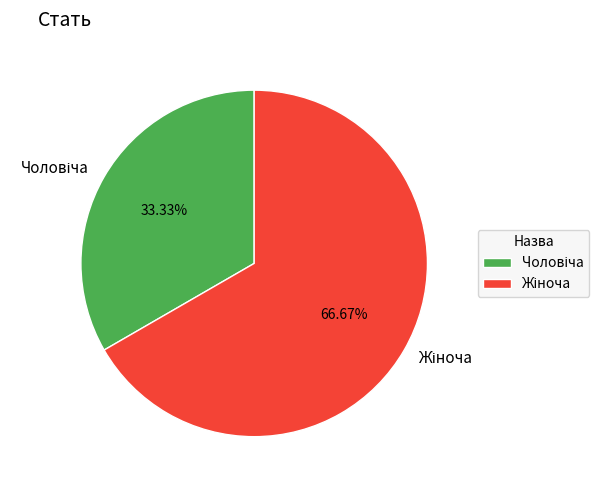

Is there a majority slice in this chart?

Yes